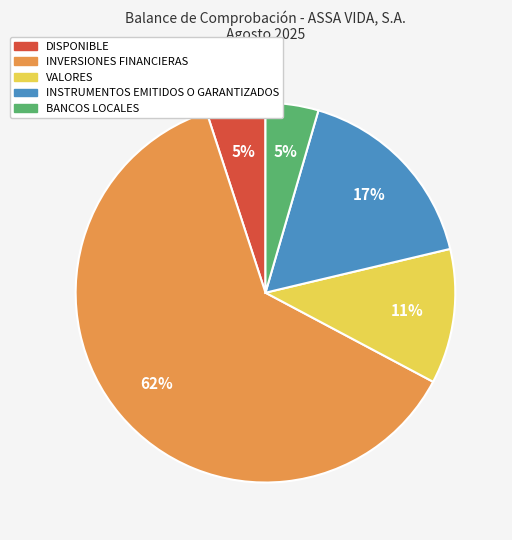

Which slice represents more than half of the pie?

INVERSIONES FINANCIERAS